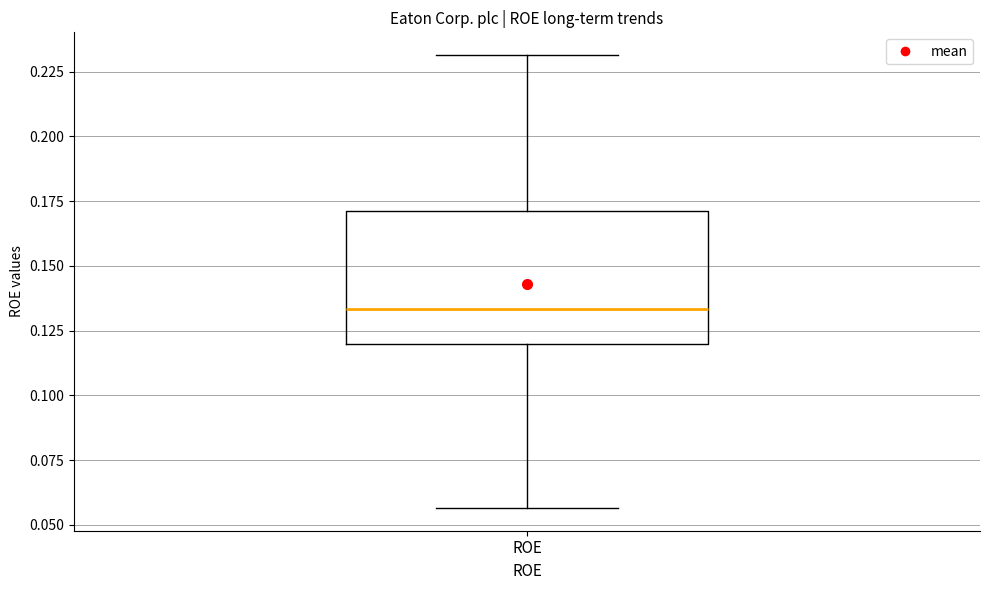

Transcribe this box plot: give where the median line is, the range the box spans, and where the two whiskers end, as read against the y-axis. The values are not printed on the chart, so give them approximately, as read against the axis.

median 0.135, box 0.120 to 0.170, whiskers 0.055 to 0.230